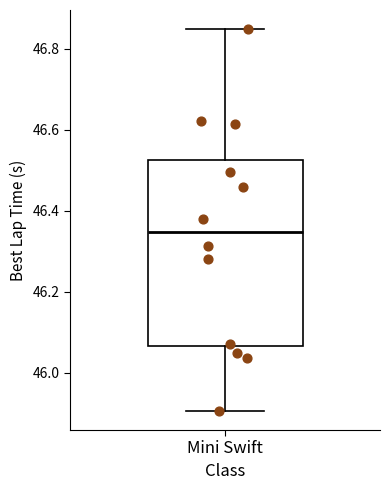

Where is the lower edge of the box for Mini Swift on the y-axis? The values are not printed on the chart, so give them approximately, as read against the axis.

46.06